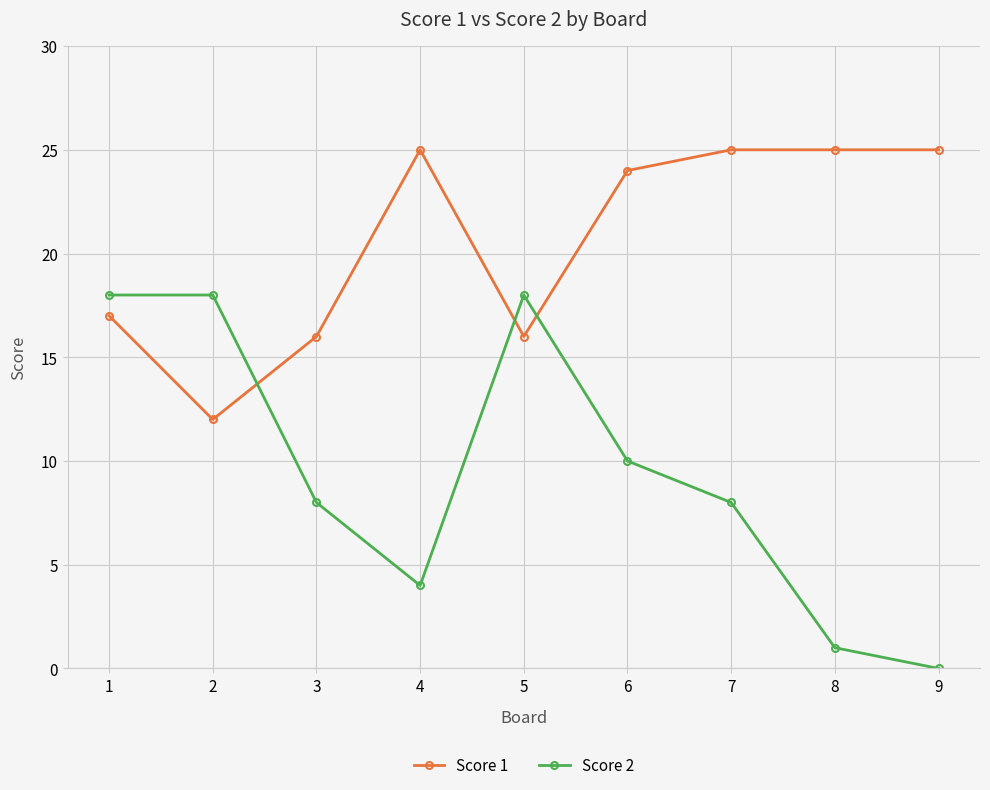

What is the value of the Score 1 point at the 8th from the left?

25